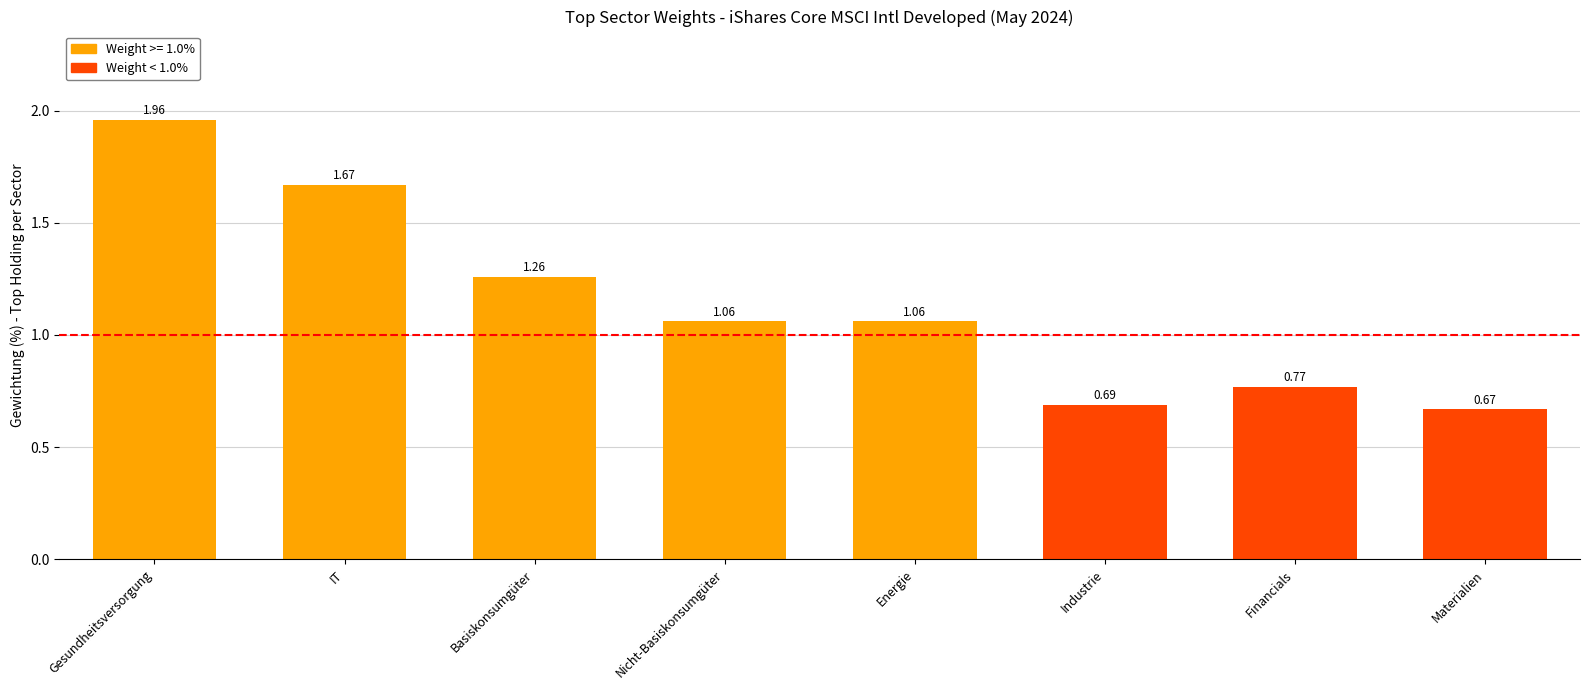

The value at Industrie is 0.7. True or false?

True